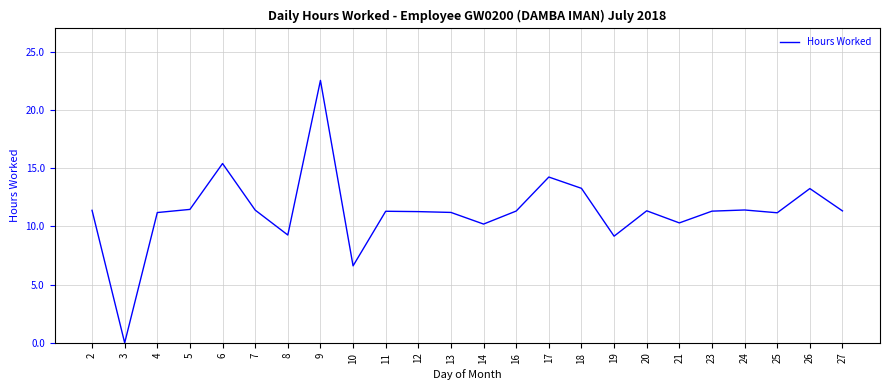

Between 24 and 8, which is larger?

24